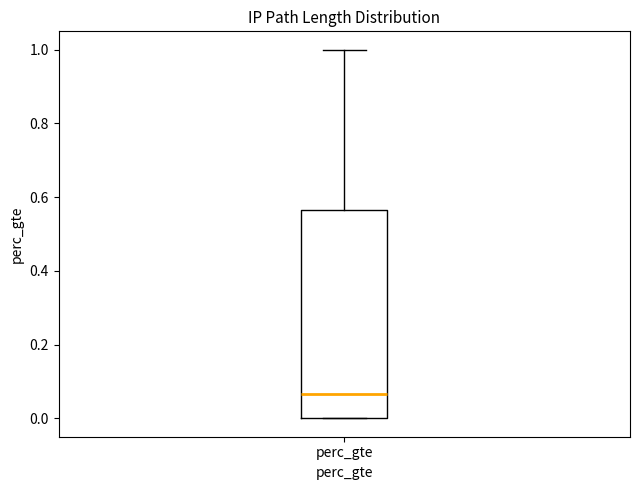

Transcribe this box plot: give where the median line is, the range the box spans, and where the two whiskers end, as read against the y-axis. The values are not printed on the chart, so give them approximately, as read against the axis.

median 0.06, box 0.00 to 0.56, whiskers 0.00 to 1.00